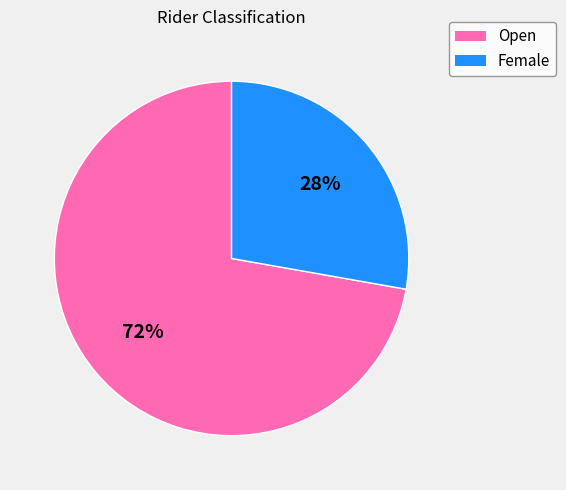

True or false: Open accounts for 60% of the total.

False